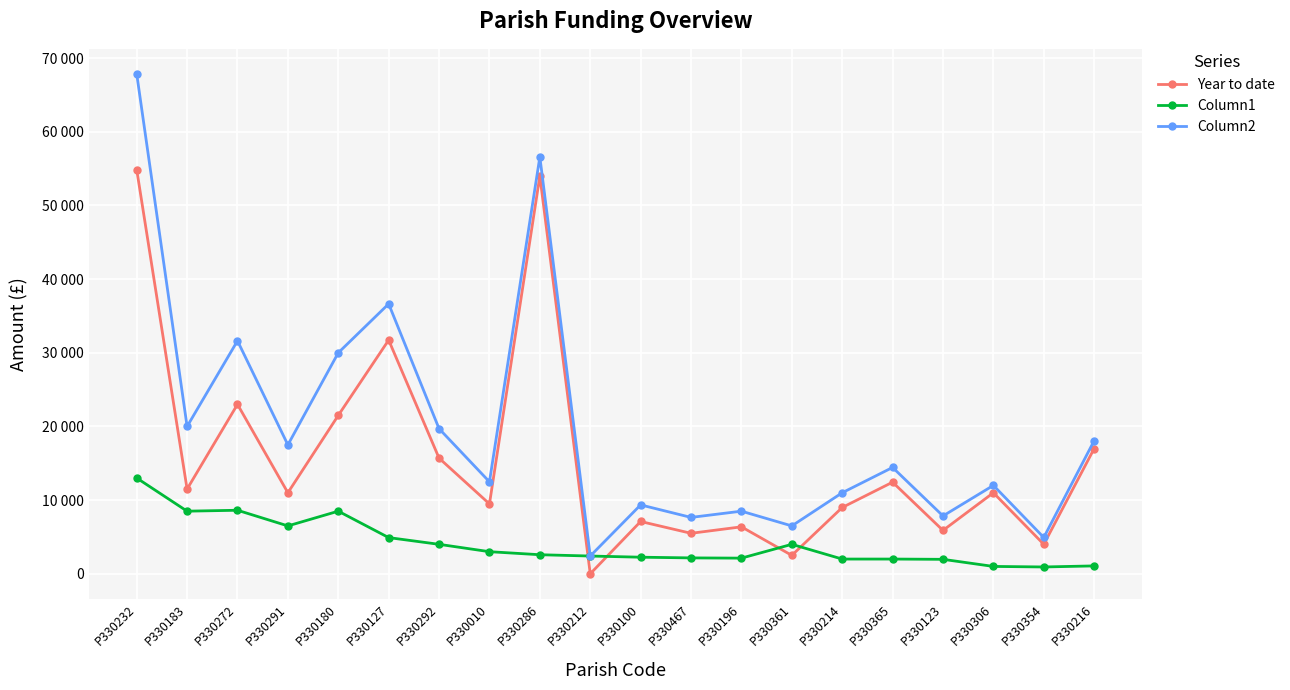

Reading left to right, transcribe all the data shown in this chart.

Year to date: 54865	11500	23000	11000	21500	31727	15699	9485	54000	0	7100	5497	6375	2500	9000	12436	5888	11000	4000	17000
Column1: 13000	8500	8625	6500	8500	4913	4000	3000	2588	2410	2252	2157	2125	4000	2000	2000	1963	1000	927	1071
Column2: 67865	20000	31625	17500	30000	36640	19699	12485	56588	2410	9352	7654	8500	6500	11000	14436	7851	12000	4927	18071